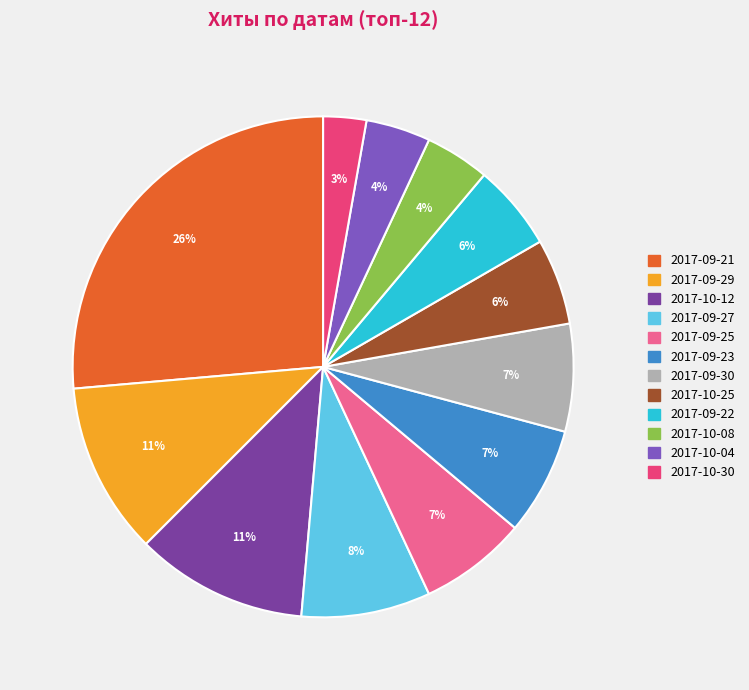

What is the largest slice in the pie chart?

2017-09-21